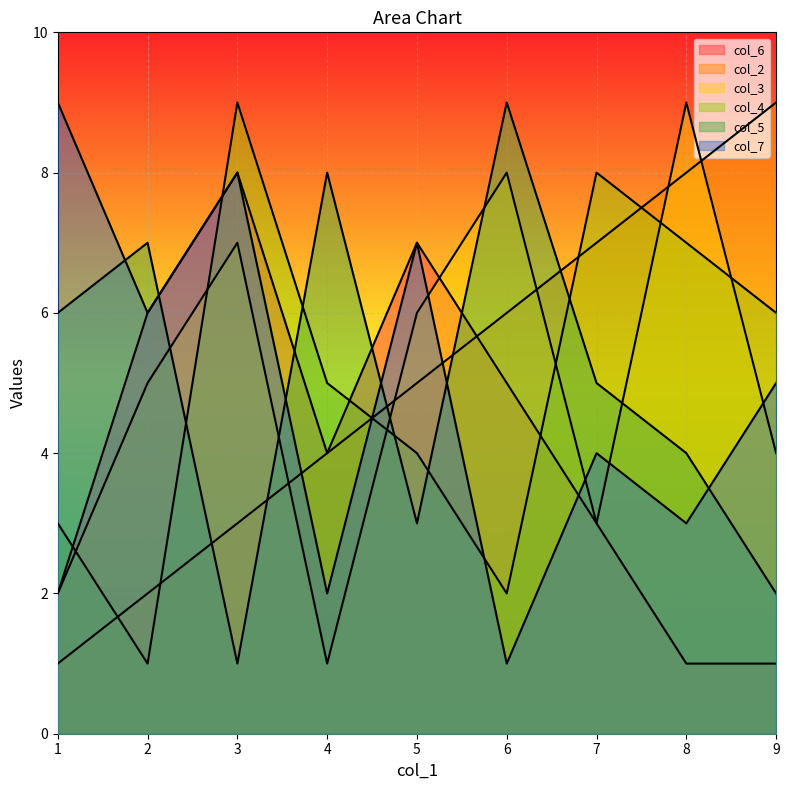

Which series ends up on top after the final intersection of col_5 and col_2?

col_5